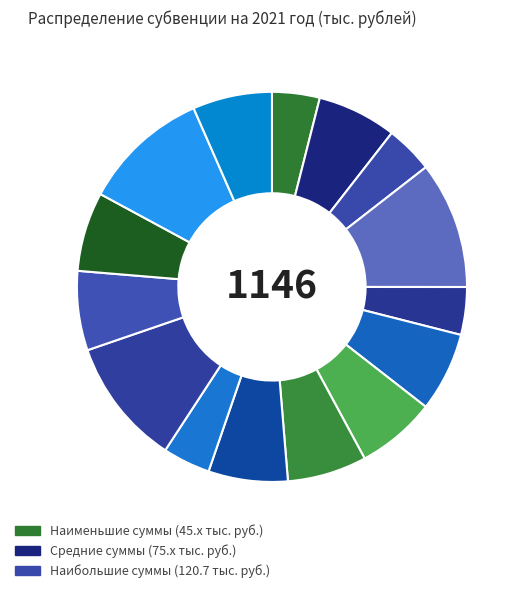

Count the number of slices in the pie.

15